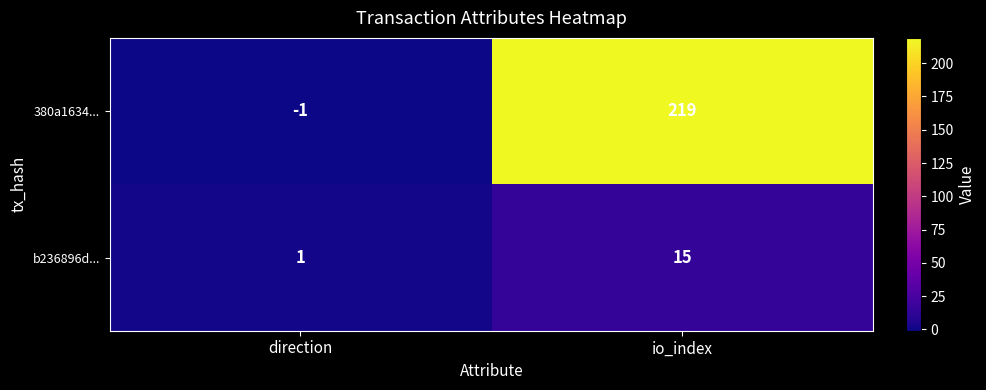

Reading left to right, what are all the values shown in this chart?

380a1634...: -1	219
b236896d...: 1	15